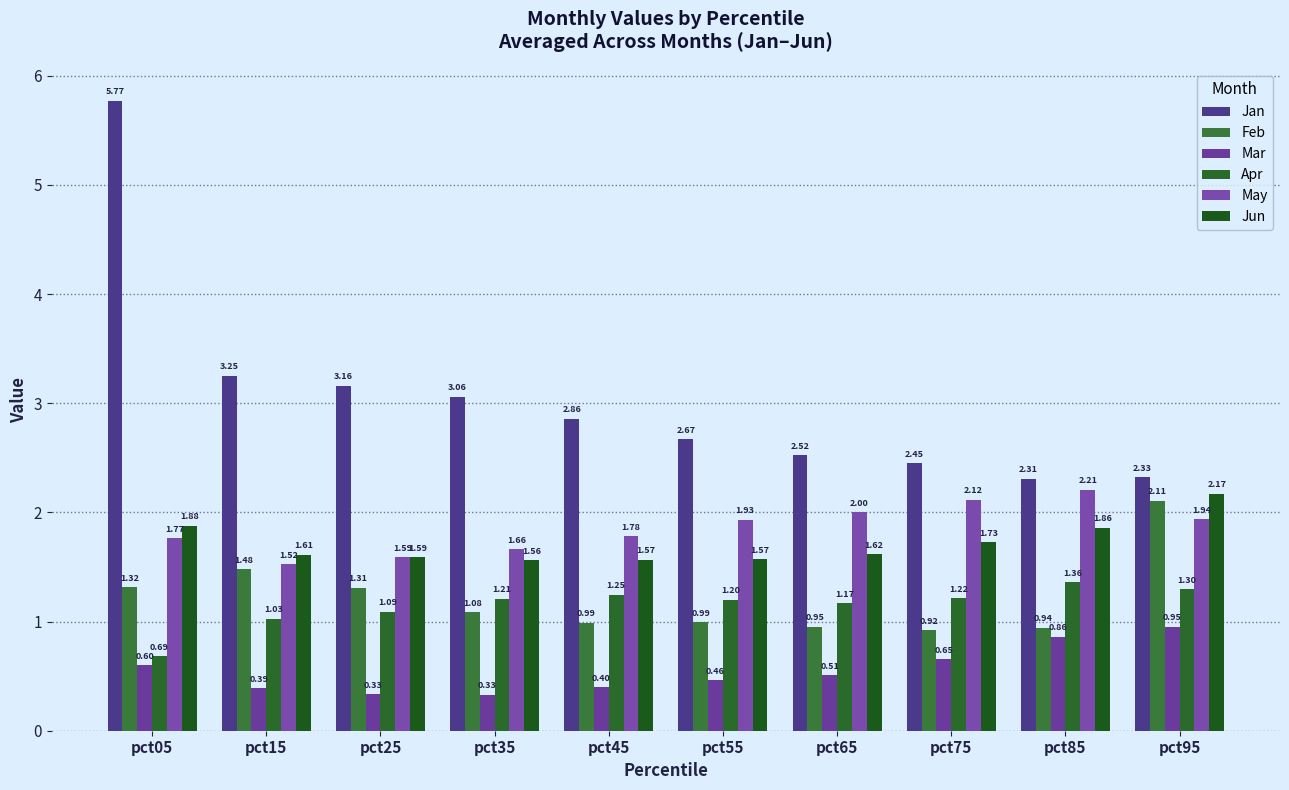

Which series has the largest total across all categories?

Jan